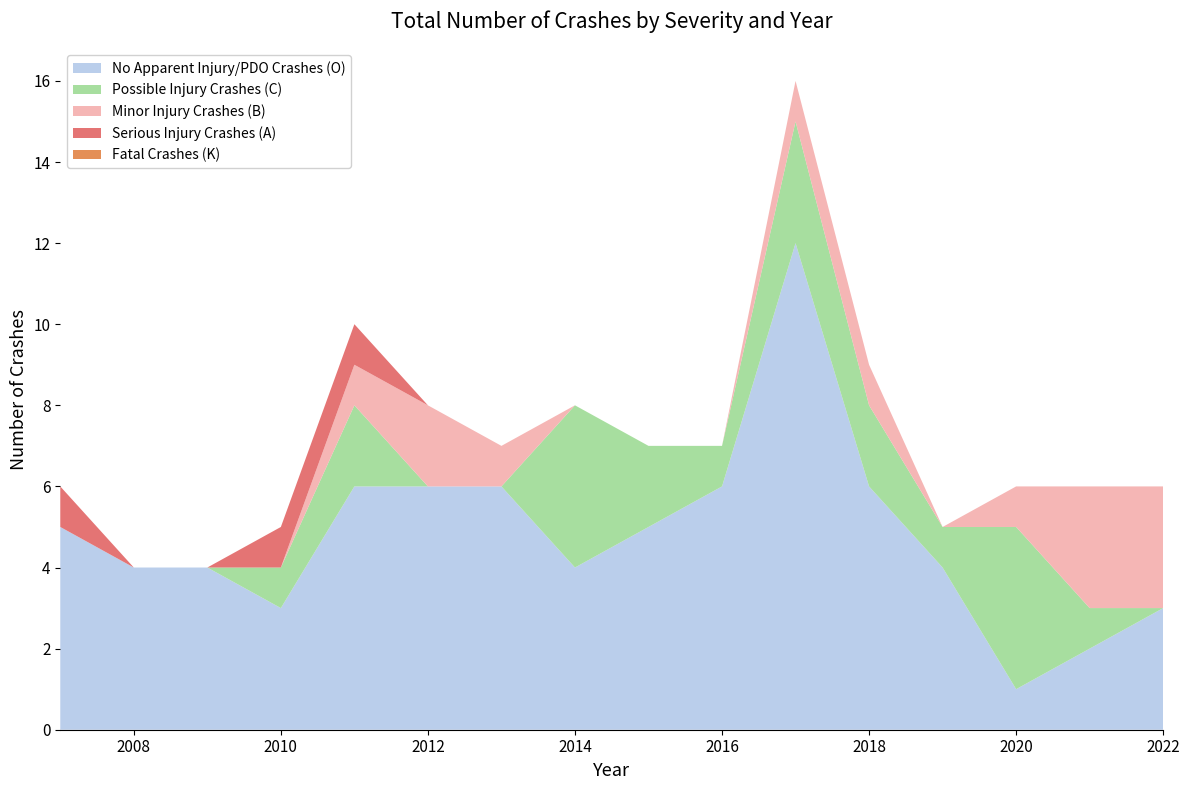

Reading left to right, extract all data points from this chart.

No Apparent Injury/PDO Crashes (O): 5	4	4	3	6	6	6	4	5	6	12	6	4	1	2	3
Possible Injury Crashes (C): 0	0	0	1	2	0	0	4	2	1	3	2	1	4	1	0
Minor Injury Crashes (B): 0	0	0	0	1	2	1	0	0	0	1	1	0	1	3	3
Serious Injury Crashes (A): 1	0	0	1	1	0	0	0	0	0	0	0	0	0	0	0
Fatal Crashes (K): 0	0	0	0	0	0	0	0	0	0	0	0	0	0	0	0